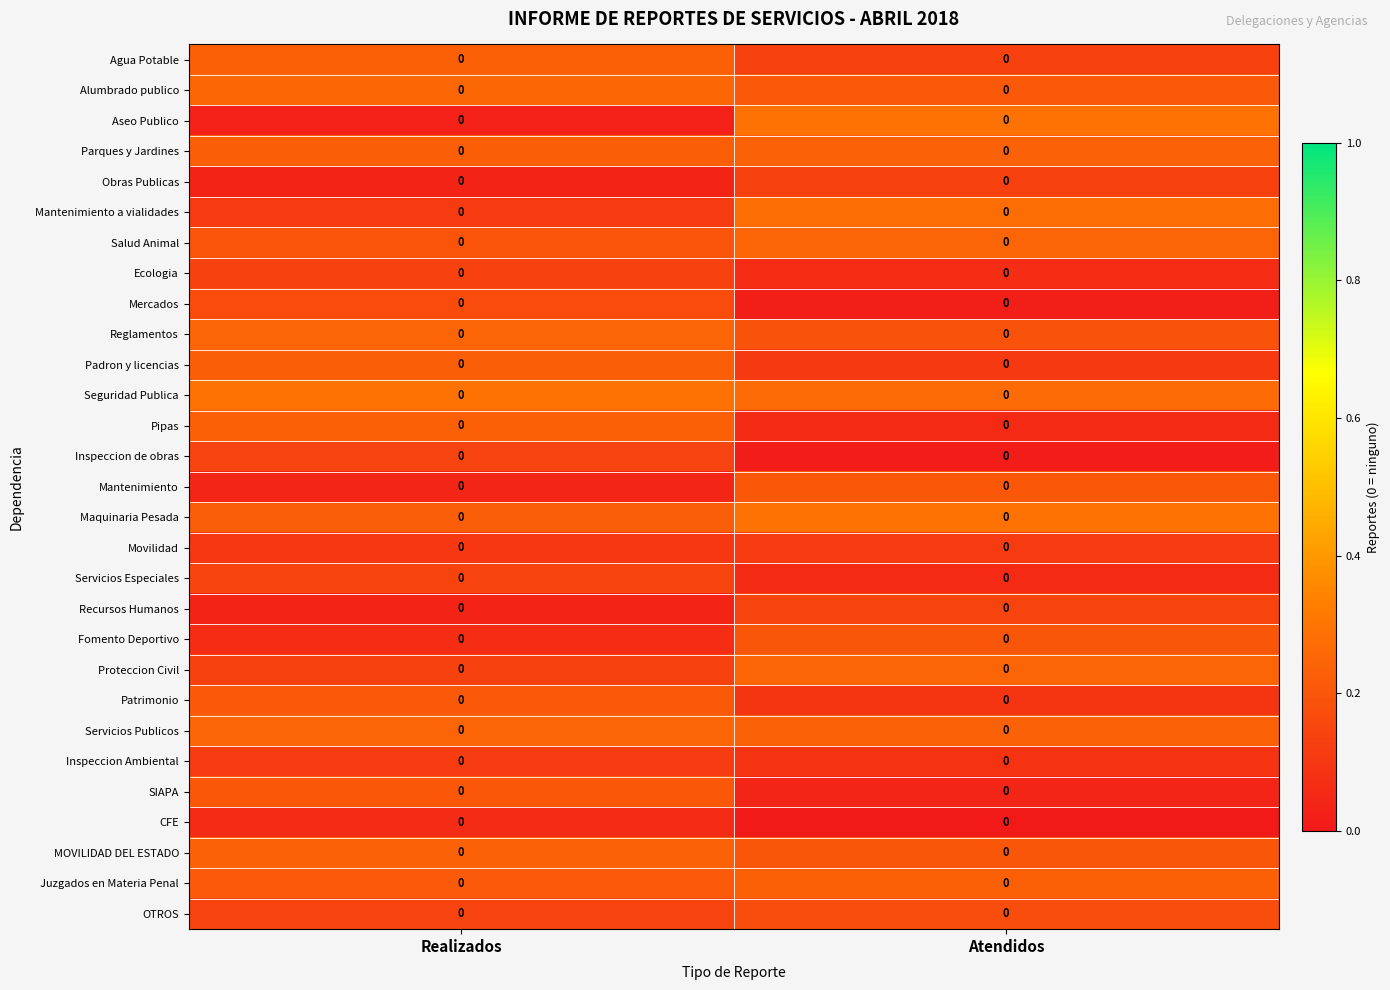

What is the spread (max minus min) of values at Realizados?

0.3